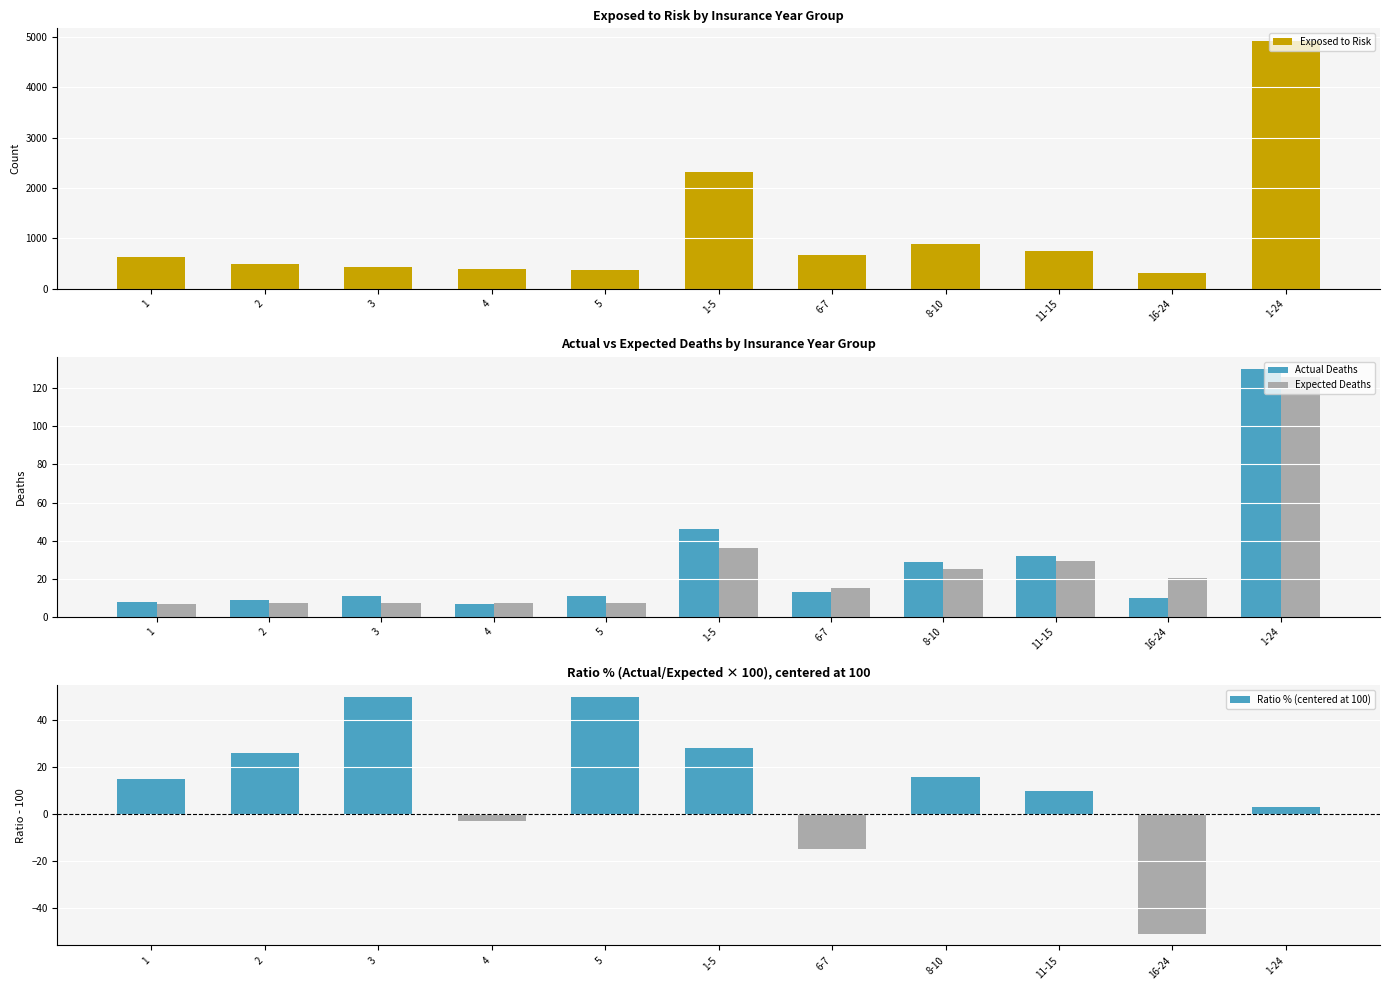

What is the difference between the Actual Deaths values at 1-5 and 2?

37.0